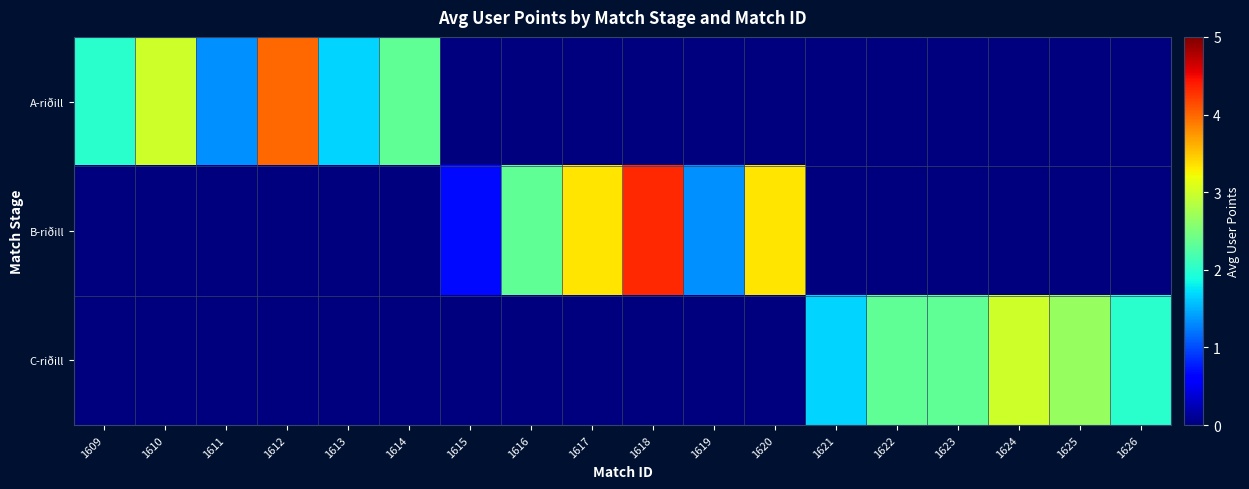

Reading left to right, extract all data points from this chart.

A-riðill: 1609=2.0	1610=3.0	1611=1.3	1612=4.0	1613=1.7	1614=2.3	1615=0.0	1616=0.0	1617=0.0	1618=0.0	1619=0.0	1620=0.0	1621=0.0	1622=0.0	1623=0.0	1624=0.0	1625=0.0	1626=0.0
B-riðill: 1609=0.0	1610=0.0	1611=0.0	1612=0.0	1613=0.0	1614=0.0	1615=0.7	1616=2.3	1617=3.3	1618=4.3	1619=1.3	1620=3.3	1621=0.0	1622=0.0	1623=0.0	1624=0.0	1625=0.0	1626=0.0
C-riðill: 1609=0.0	1610=0.0	1611=0.0	1612=0.0	1613=0.0	1614=0.0	1615=0.0	1616=0.0	1617=0.0	1618=0.0	1619=0.0	1620=0.0	1621=1.7	1622=2.3	1623=2.3	1624=3.0	1625=2.7	1626=2.0